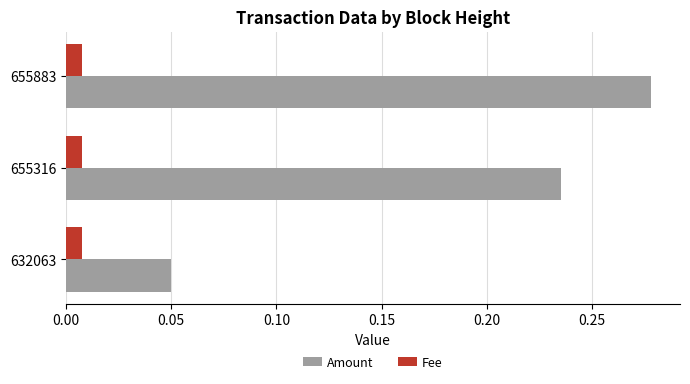

Rank the categories by Amount value from highest to lowest.

655883, 655316, 632063